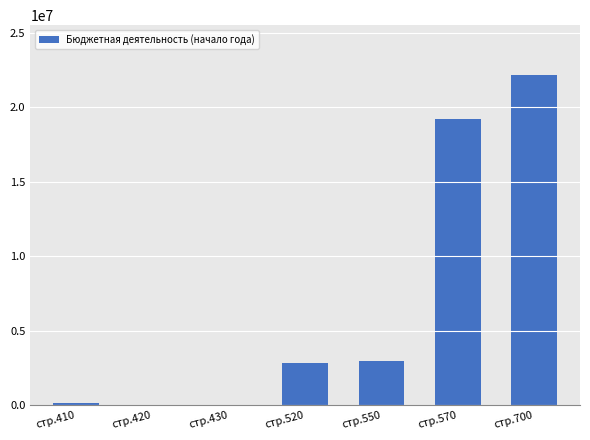

Are the bars grouped side by side (vs. stacked)?

No